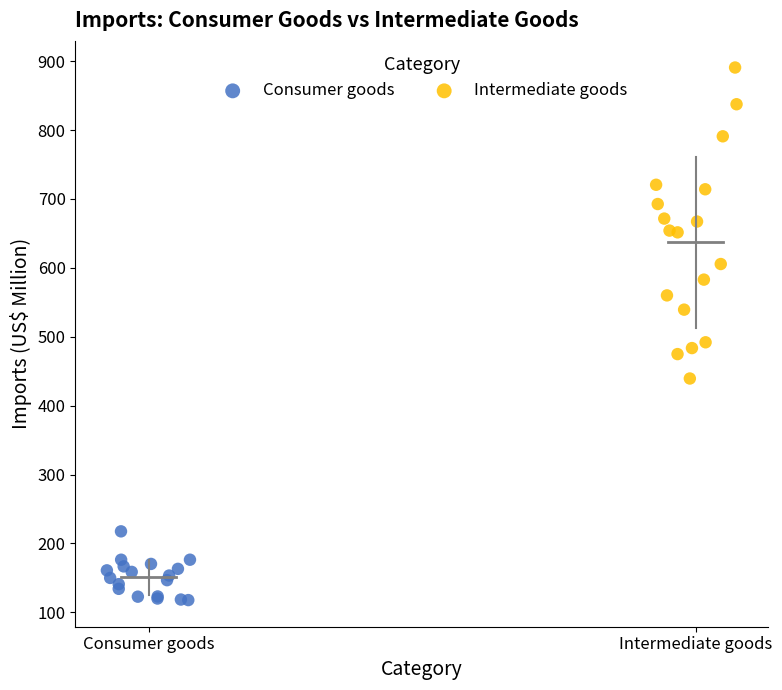

Which series reaches the minimum Y coordinate?

Consumer goods